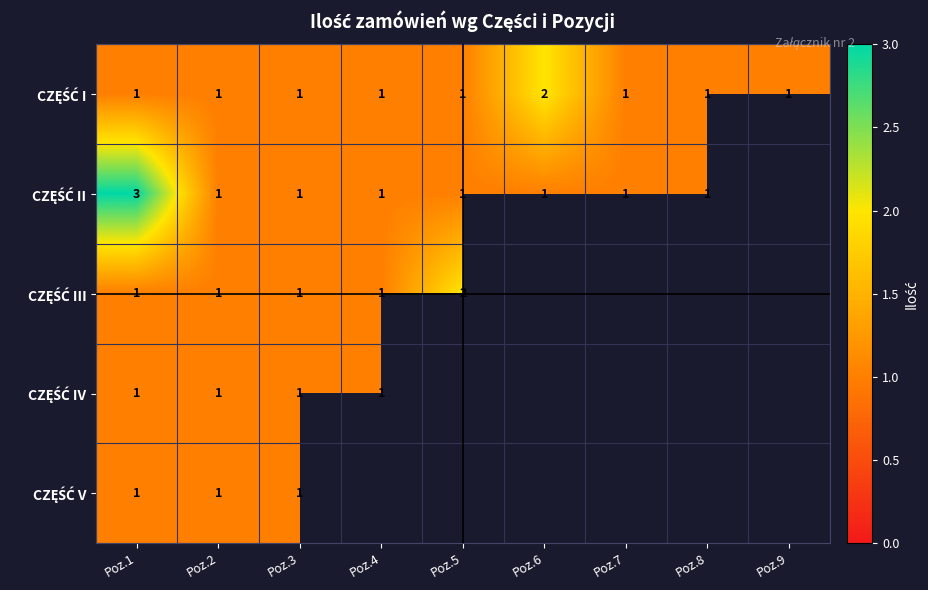

How many categories are shown in the chart?

9